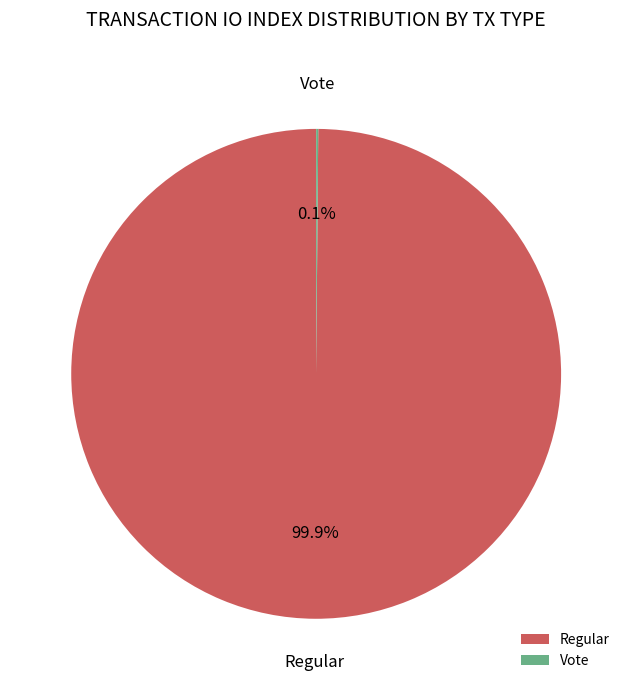

Which slice represents more than half of the pie?

Regular